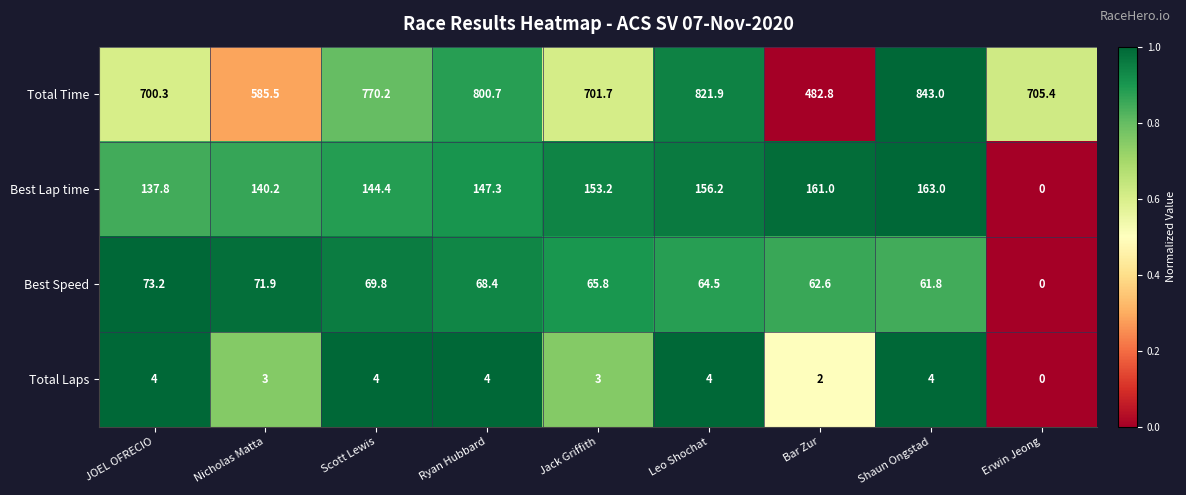

Which series has the largest total across all categories?

Total Time